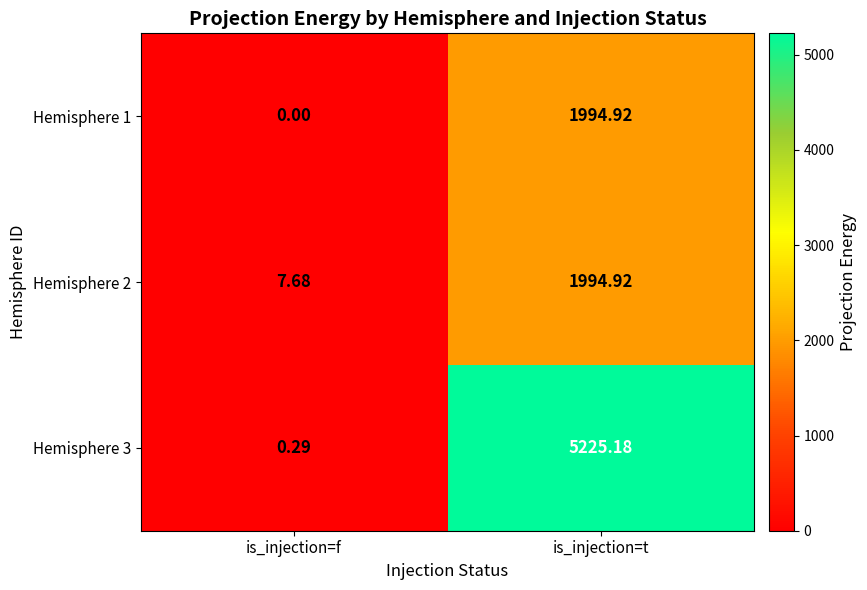

Where does the Hemisphere 2 series first go above 1994?

is_injection=t